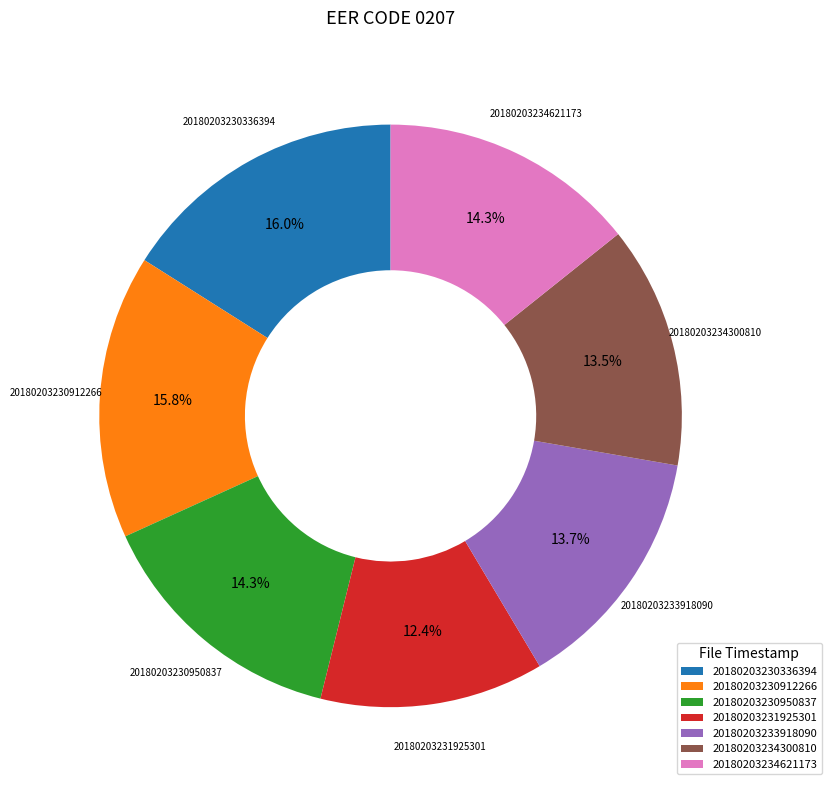

How many segments does this pie chart have?

7